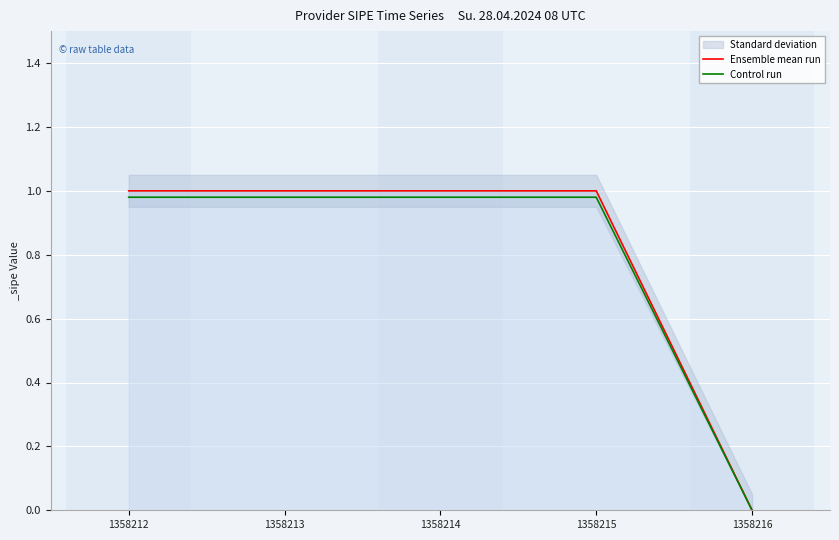

Reading left to right, transcribe all the data shown in this chart.

Ensemble mean run: 1358212=1.0	1358213=1.0	1358214=1.0	1358215=1.0	1358216=0.0
Control run: 1358212=1.0	1358213=1.0	1358214=1.0	1358215=1.0	1358216=0.0